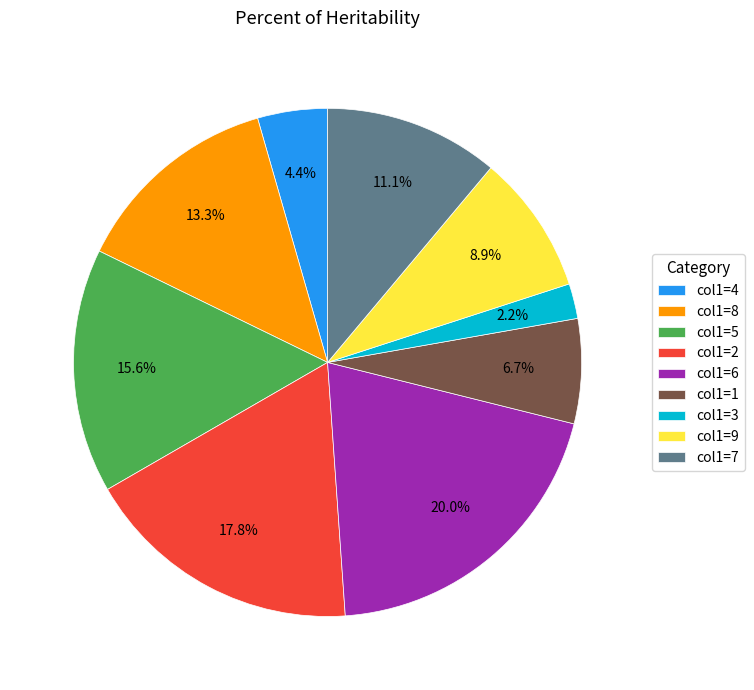

Count the number of slices in the pie.

9